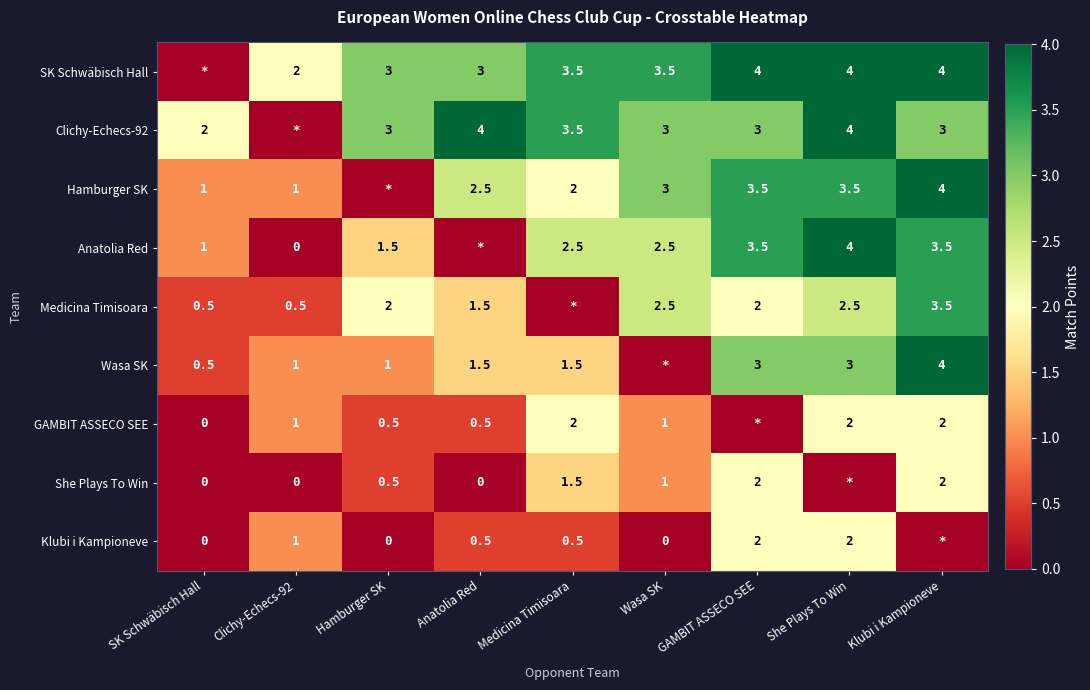

Is the value of GAMBIT ASSECO SEE at She Plays To Win greater than the value of She Plays To Win at Clichy-Echecs-92?

Yes